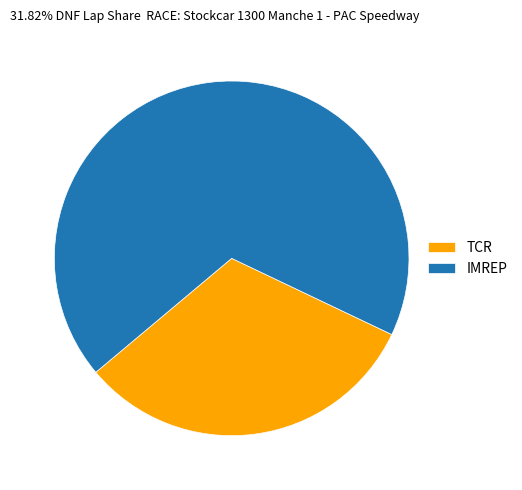

Combined, do TCR and IMREP account for over 50%?

Yes